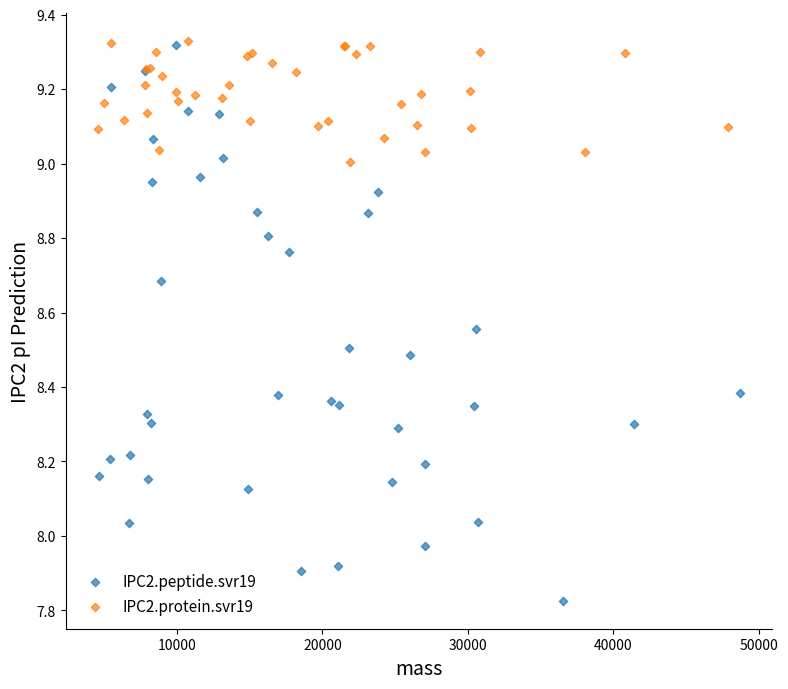

Which series has the widest spread of Y values?

IPC2.peptide.svr19